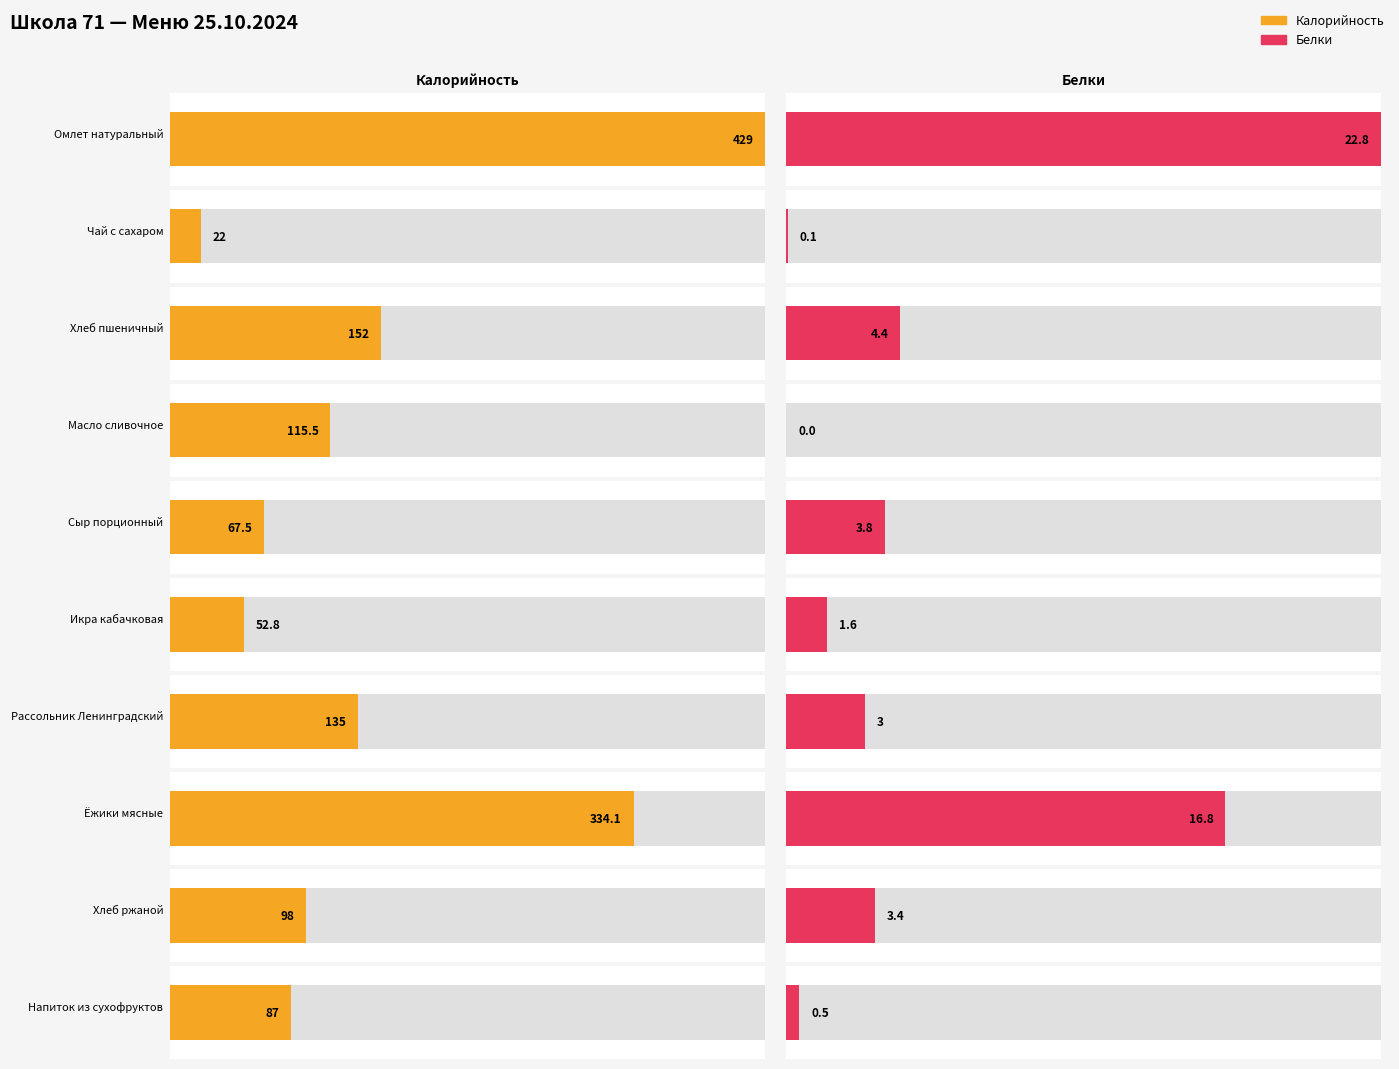

At Сыр порционный, list the series in order from largest to smallest.

Калорийность, Белки